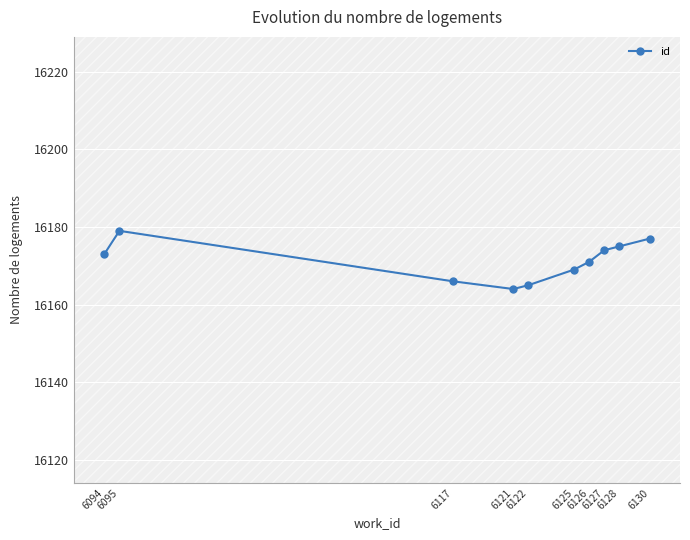

What is the difference between the maximum and minimum values?

15